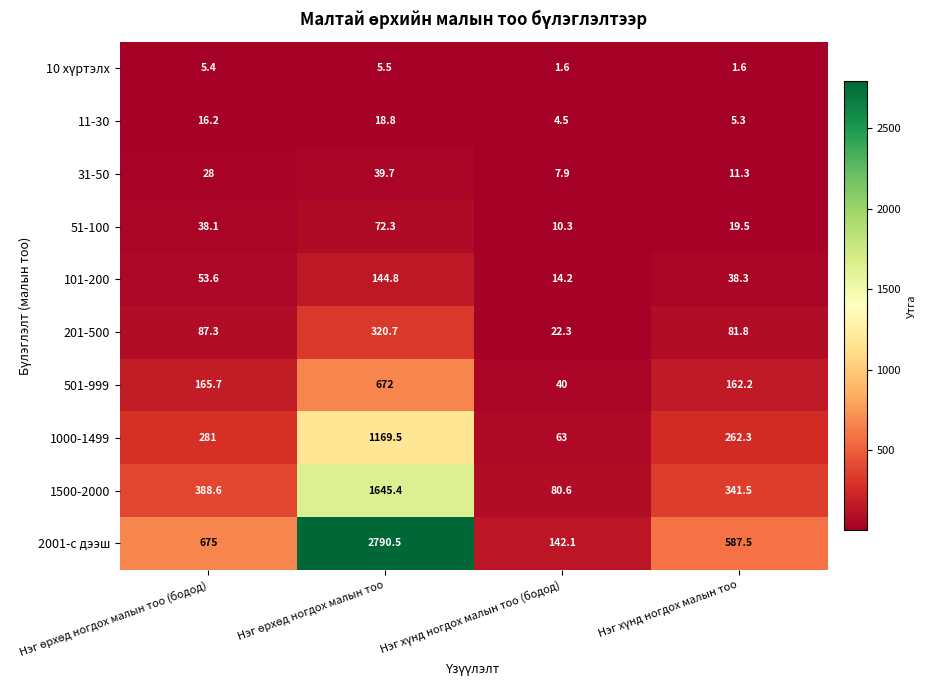

How many values in the 51-100 series are below 38?

2